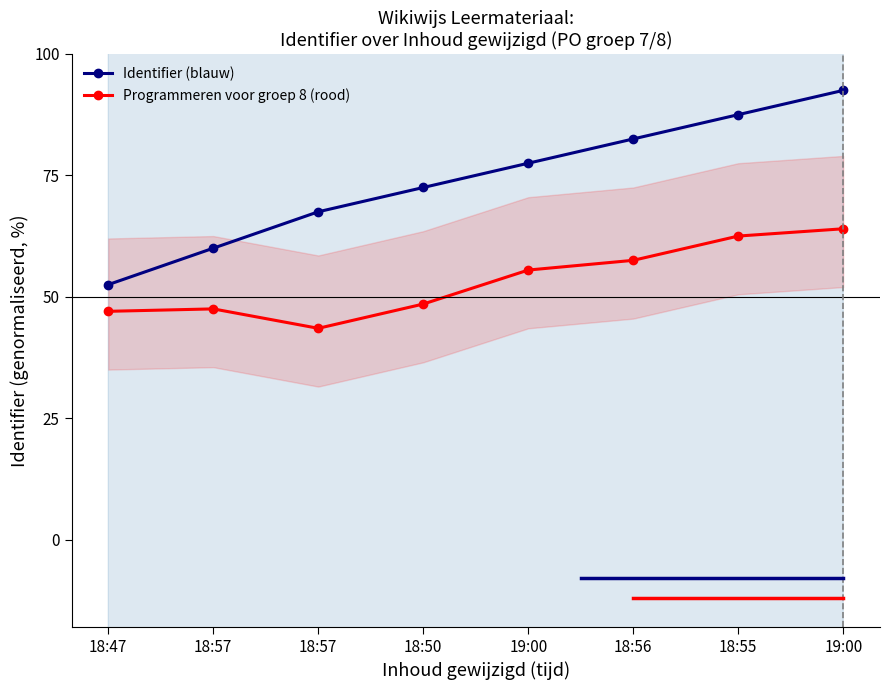

True or false: Identifier (blauw) and Programmeren voor groep 8 (rood) cross at least once.

False